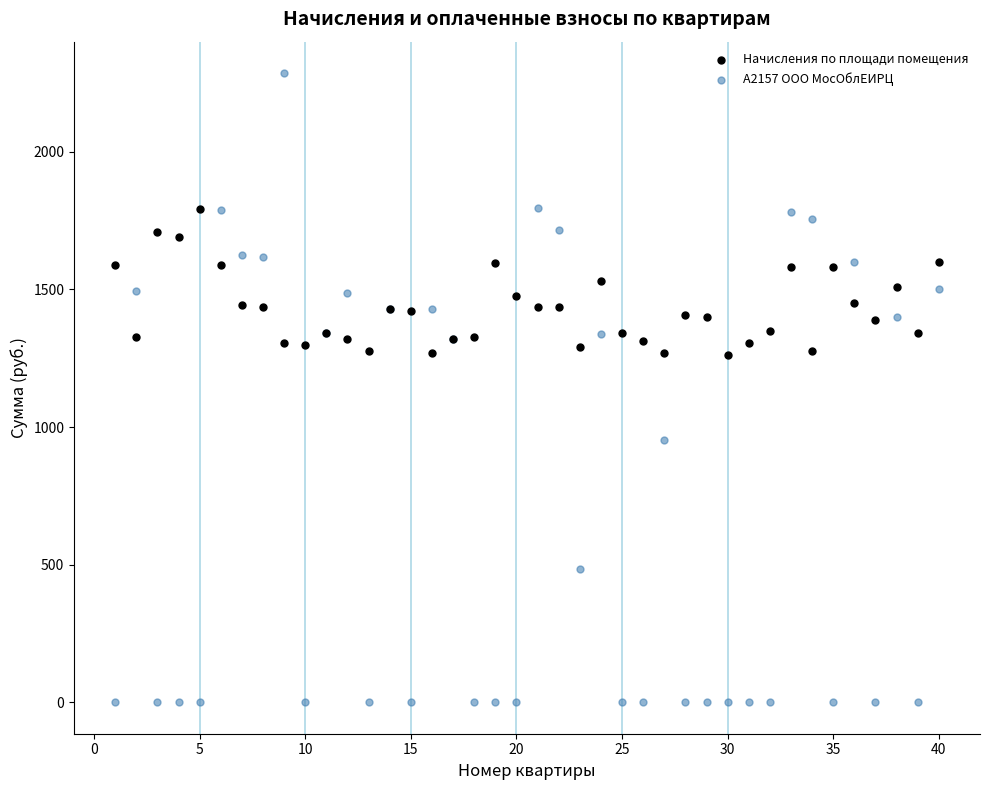

Which series has the widest spread of Y values?

А2157 ООО МосОблЕИРЦ